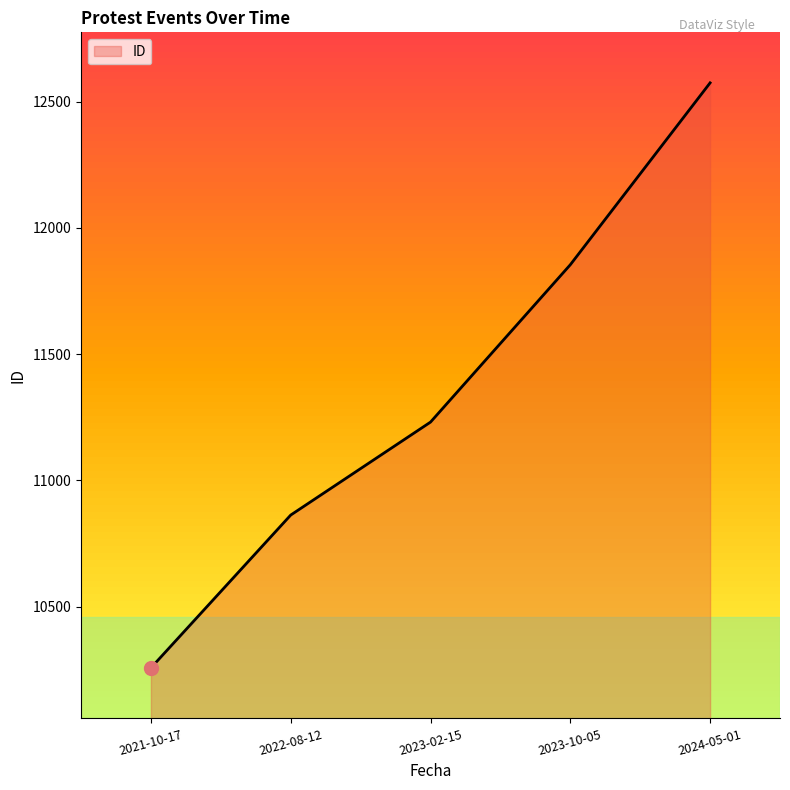

What value does the data have at 2023-10-05, to the nearest 10?

11850